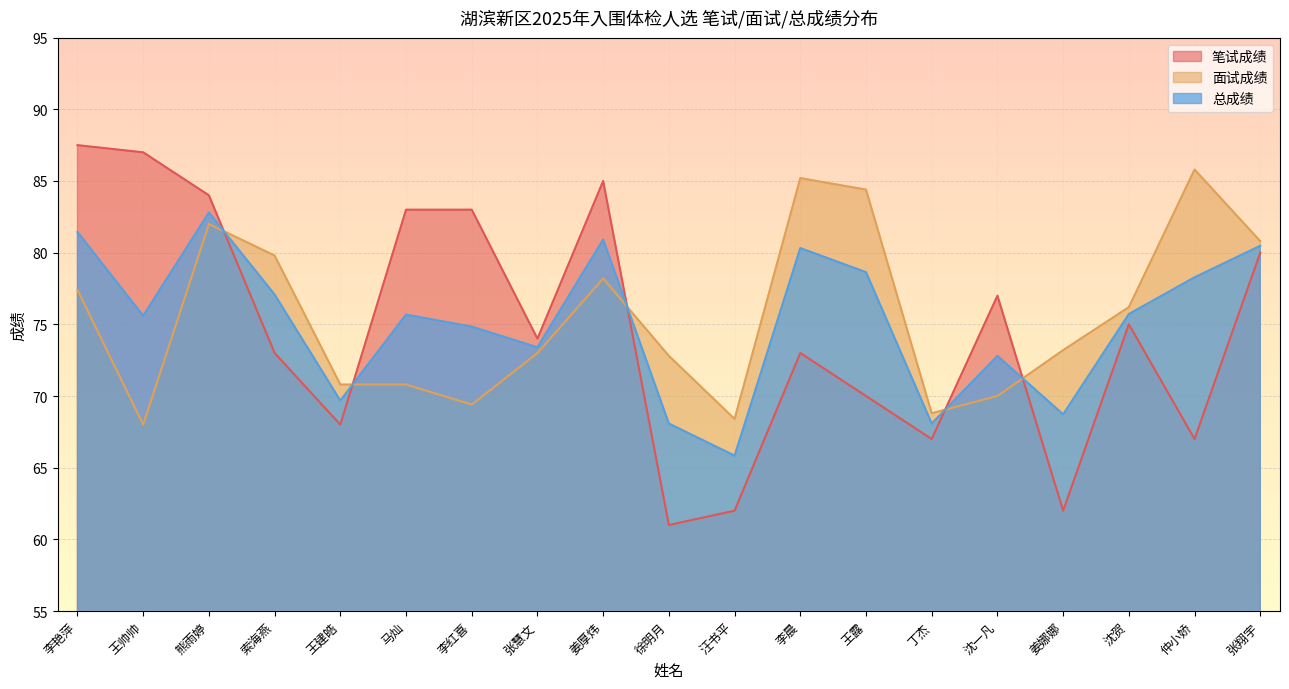

How many interior local peaks does the 笔试成绩 series have?

4